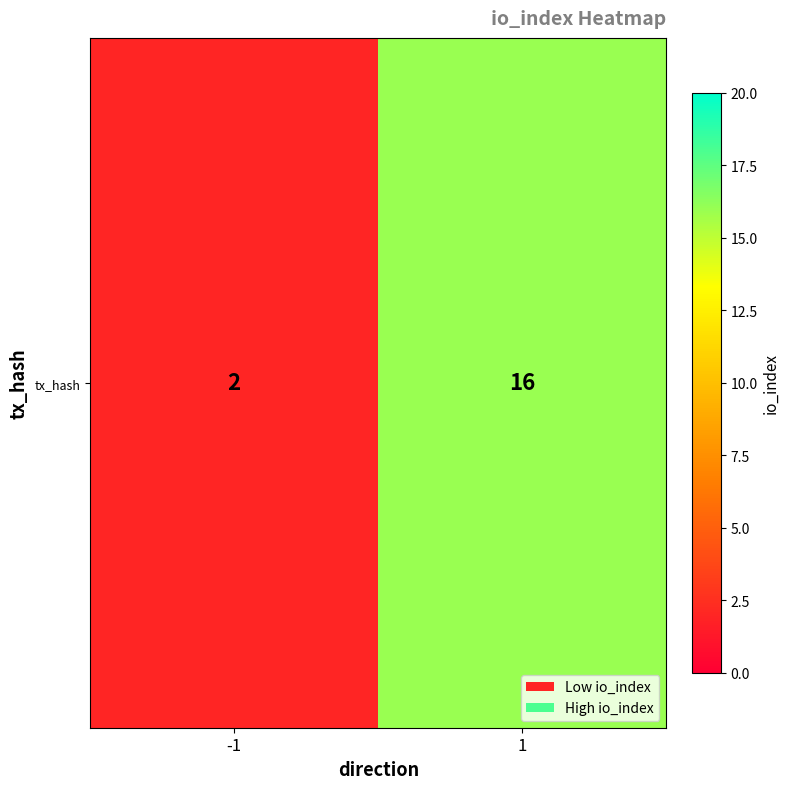

Reading left to right, list all the values displayed in this chart.

2	16